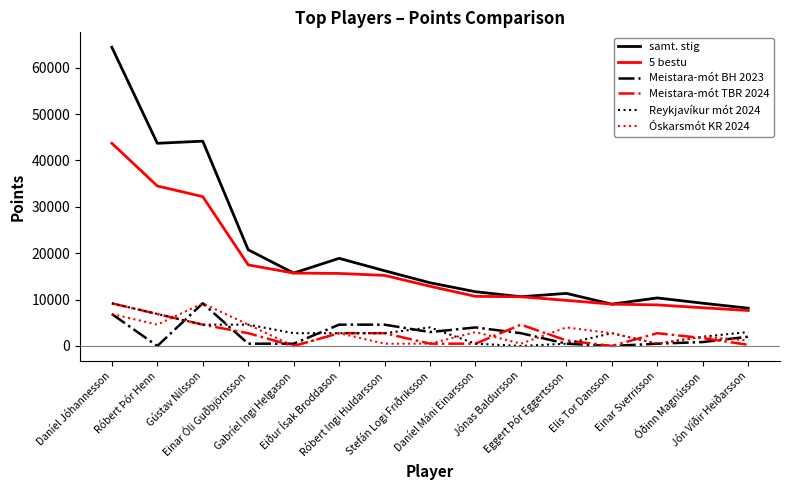

Is it true that Meistara-mót BH 2023 equals 4000 at Daníel Máni Einarsson?

True